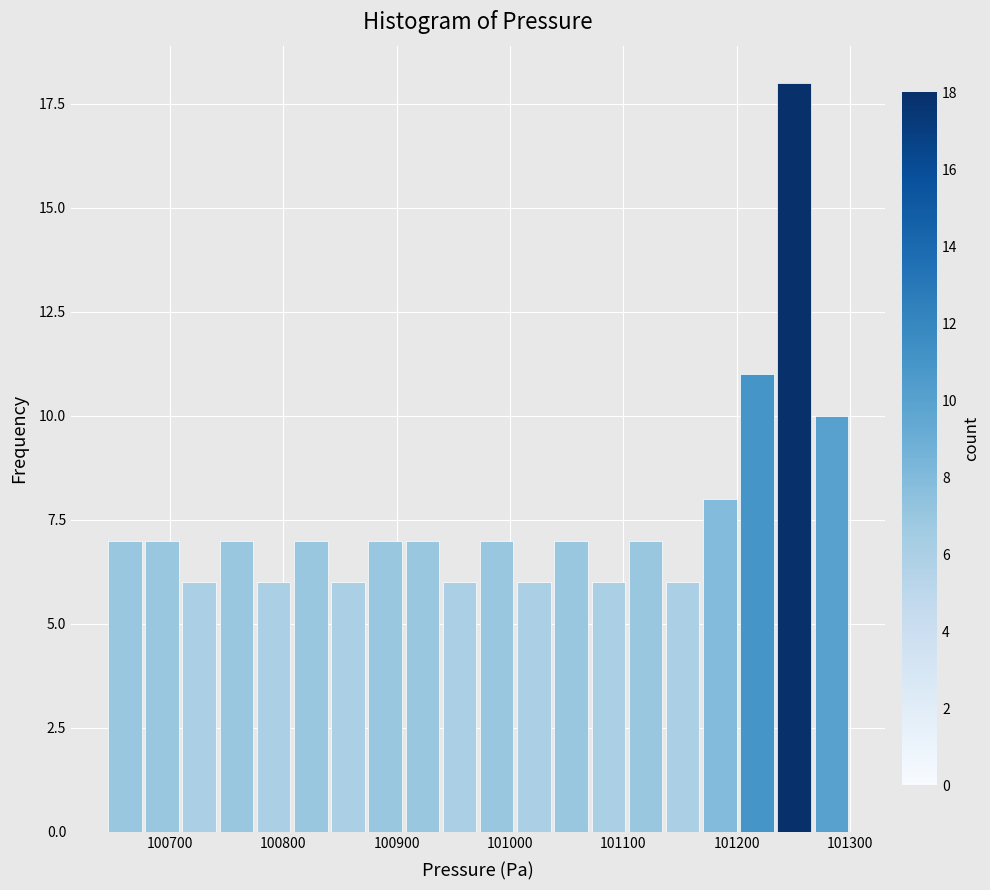

Around what value on the x-axis is the tallest bar? Give the approximate position of its centre, as read against the axis.

101250